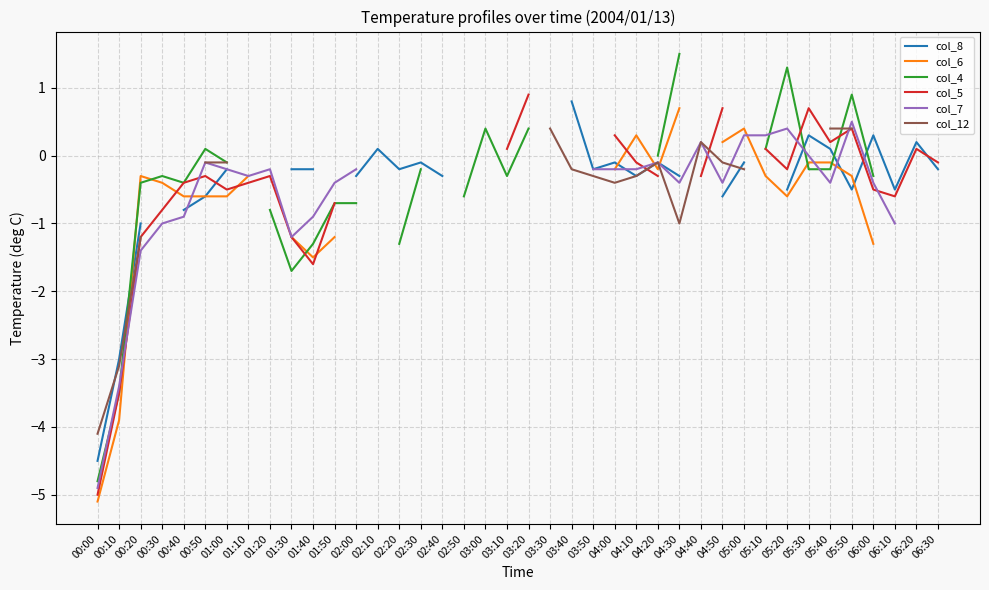

How many positive values does the col_5 series have?

9